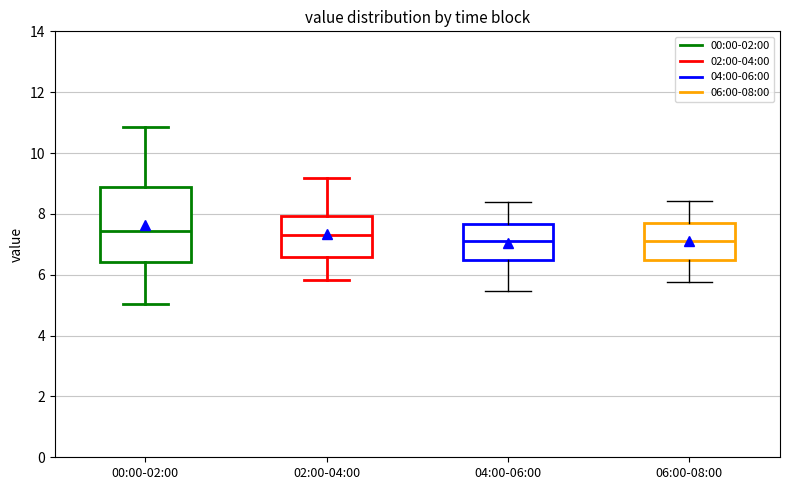

Reading left to right, transcribe this box plot: for each box, give where its median line is, the range the box spans, and where its two whiskers end, as read against the y-axis. The values are not printed on the chart, so give them approximately, as read against the axis.

00:00-02:00: median 7.4, box 6.4 to 8.8, whiskers 5.0 to 10.8
02:00-04:00: median 7.4, box 6.6 to 8.0, whiskers 5.8 to 9.2
04:00-06:00: median 7.2, box 6.4 to 7.6, whiskers 5.4 to 8.4
06:00-08:00: median 7.2, box 6.6 to 7.8, whiskers 5.8 to 8.4